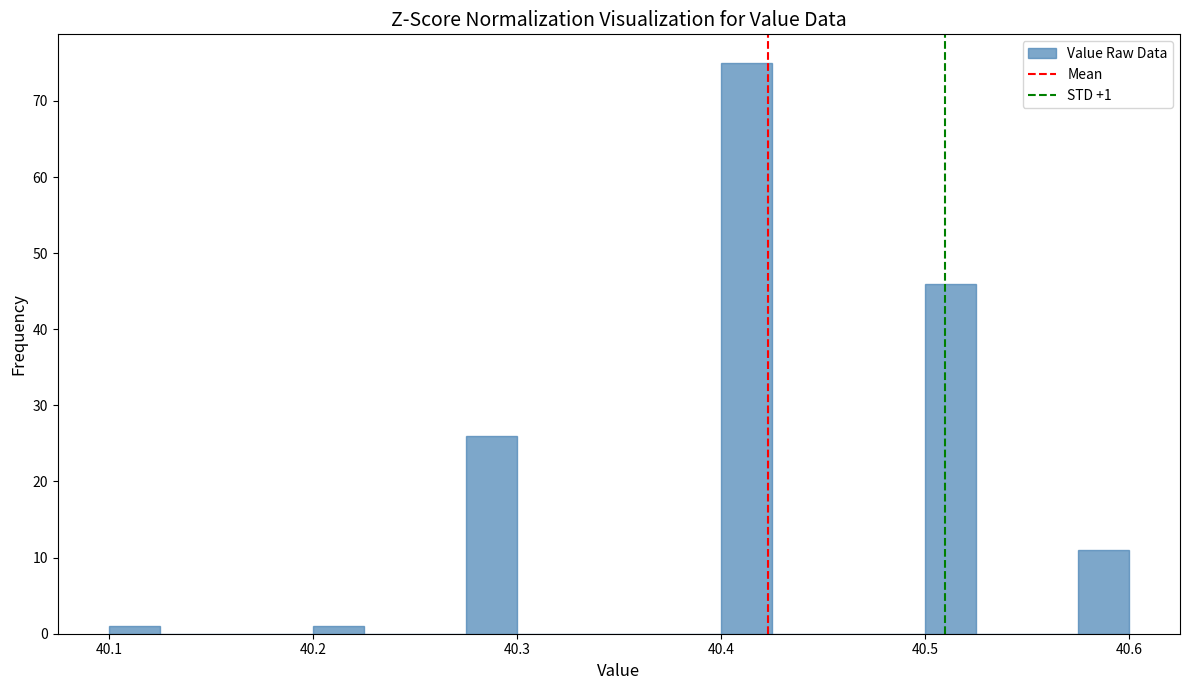

Read against the x-axis, roughly where is the centre of the tallest bar?

40.41